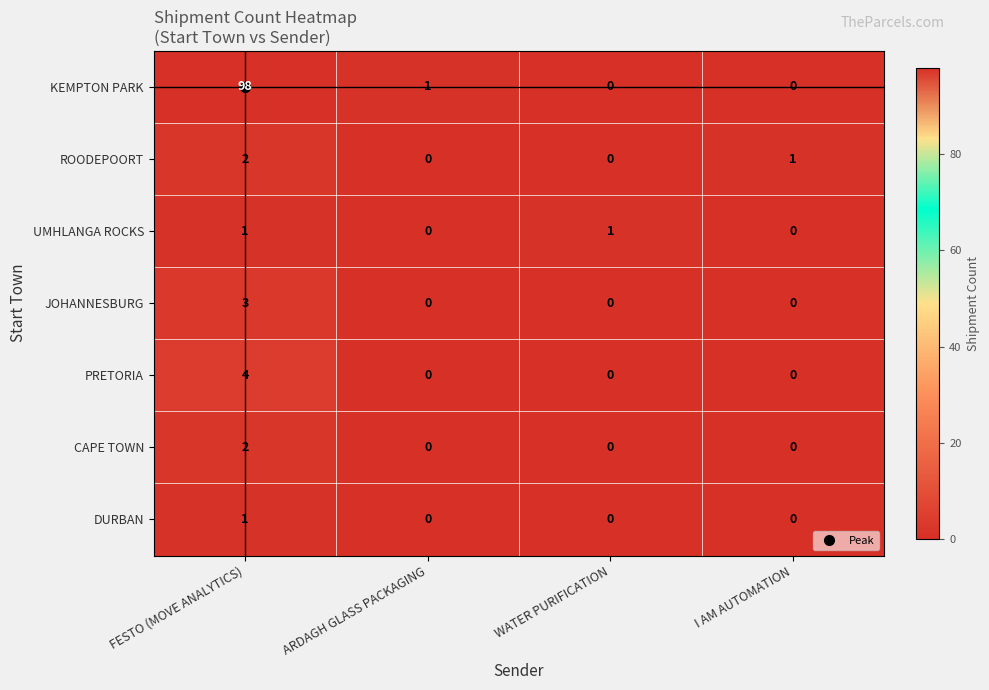

The PRETORIA series shows -3 at ARDAGH GLASS PACKAGING. True or false?

False